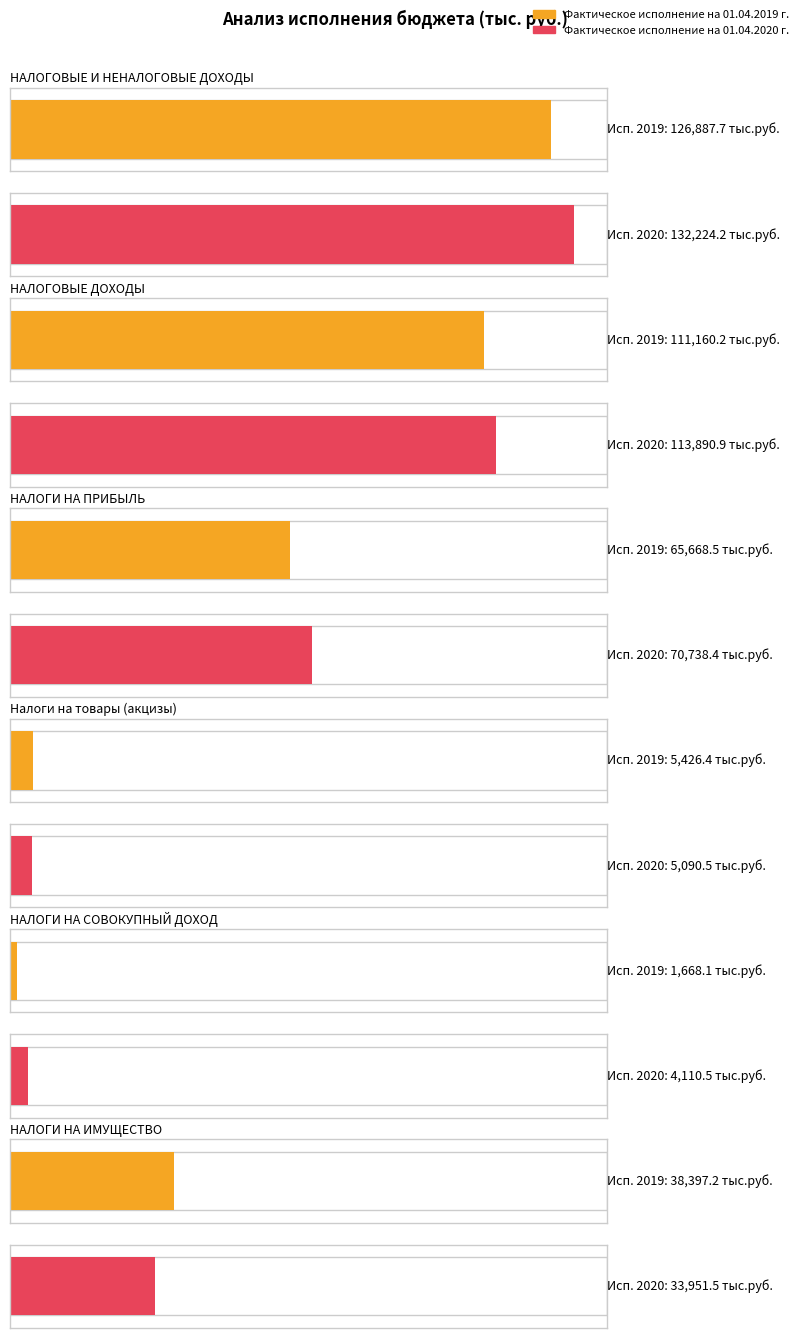

What is the sum of the Фактическое исполнение на 01.04.2019 г. values at НАЛОГОВЫЕ И
НЕНАЛОГОВЫЕ ДОХОДЫ and Налоги на товары
(акцизы)?

132314.1